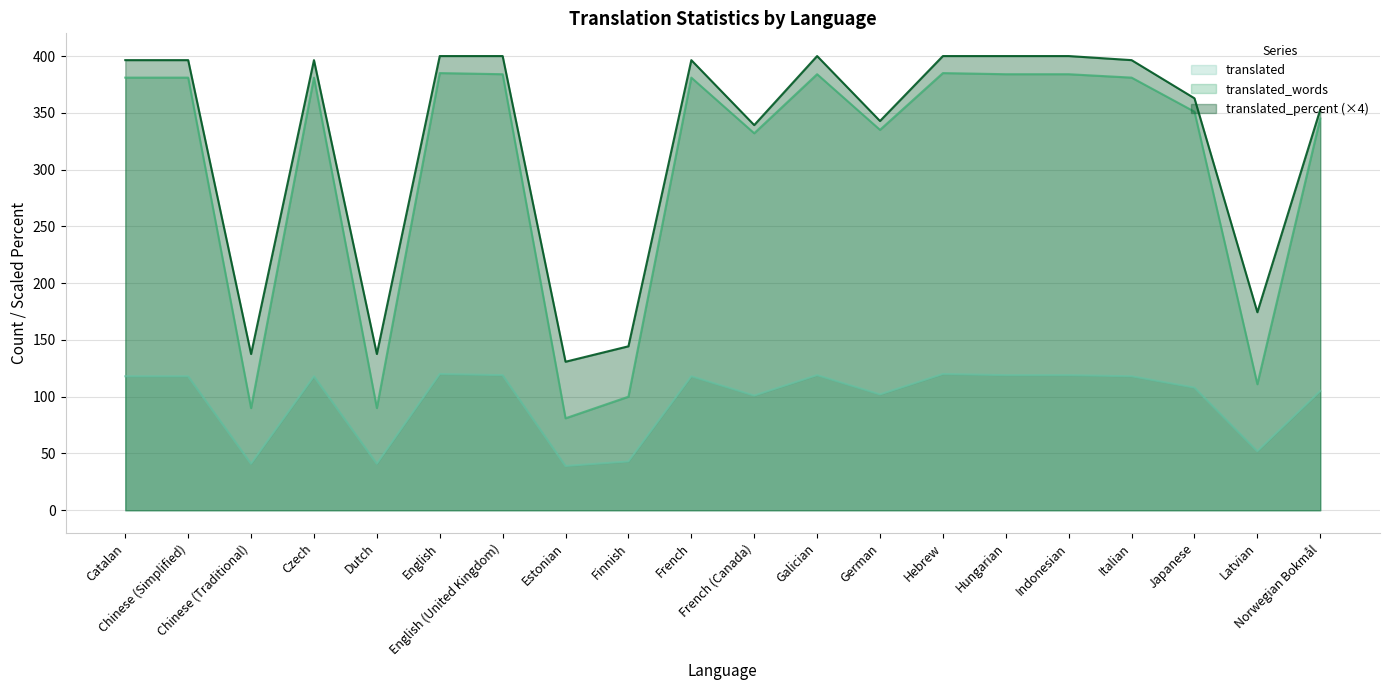

The value of translated_percent at French (Canada) is 564.3. True or false?

False